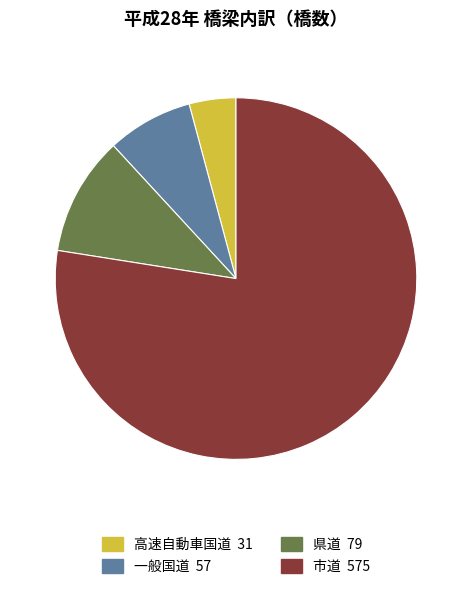

What is the ratio of the value at 市道 to the value at 高速自動車国道?

18.5